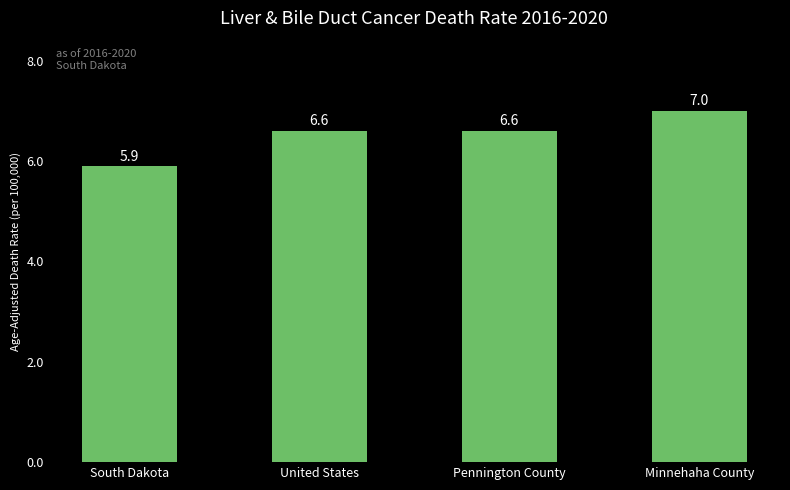

How many data points are above 6?

3